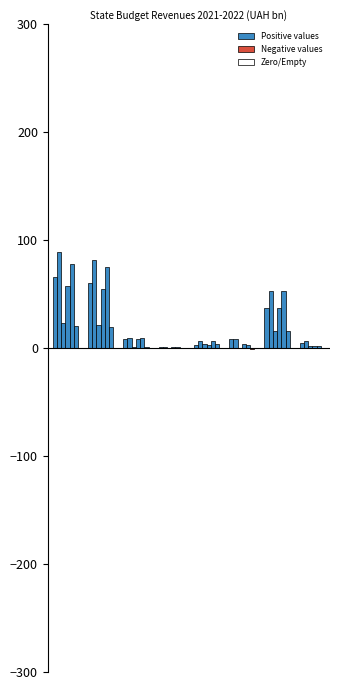

The Growth UAH bn series shows 15.9 at VAT. True or false?

True